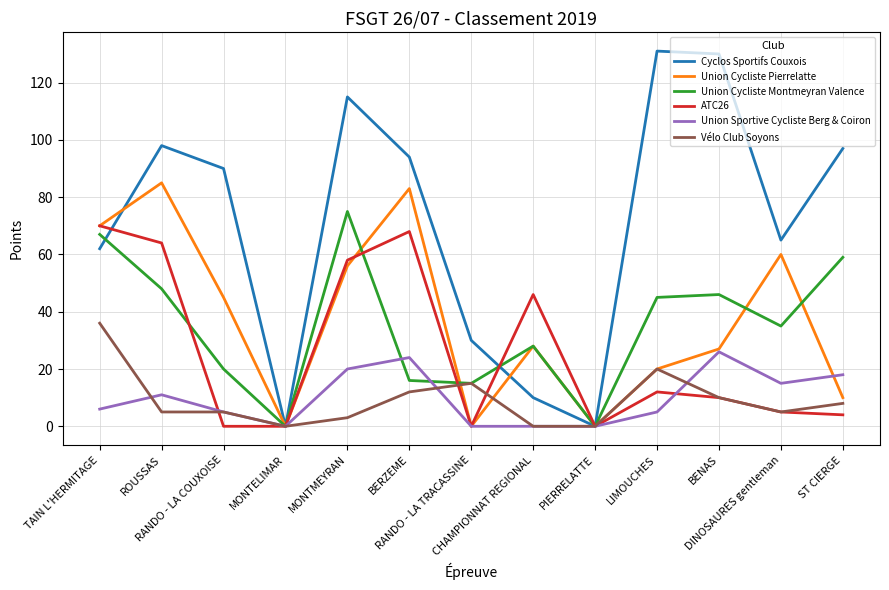

How many lines are shown in the chart?

6